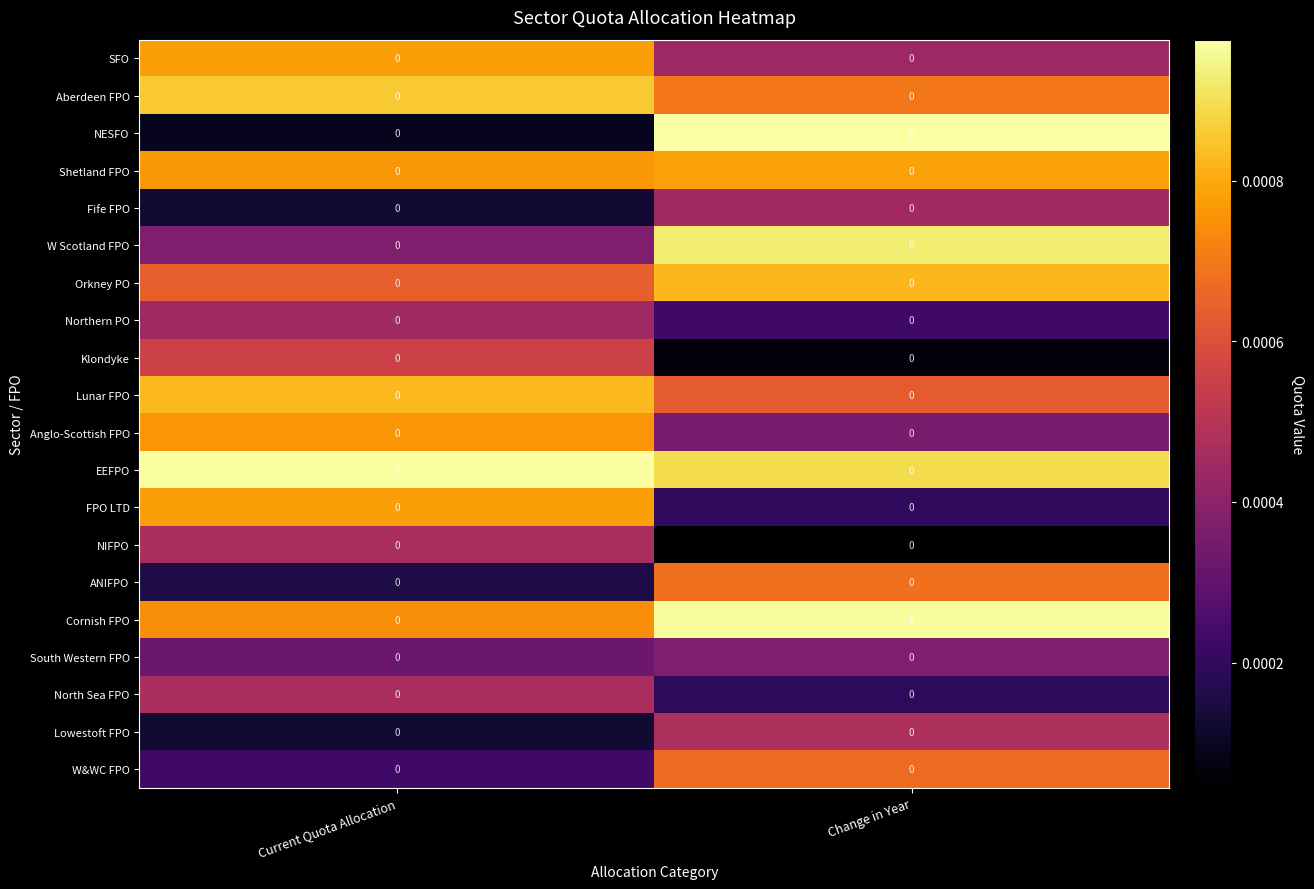

Rank the series by their maximum value, from highest to lowest.

NESFO, EEFPO, Cornish FPO, W Scotland FPO, Aberdeen FPO, Lunar FPO, Orkney PO, Shetland FPO, FPO LTD, SFO, Anglo-Scottish FPO, ANIFPO, W&WC FPO, Klondyke, Lowestoft FPO, North Sea FPO, NIFPO, Fife FPO, Northern PO, South Western FPO